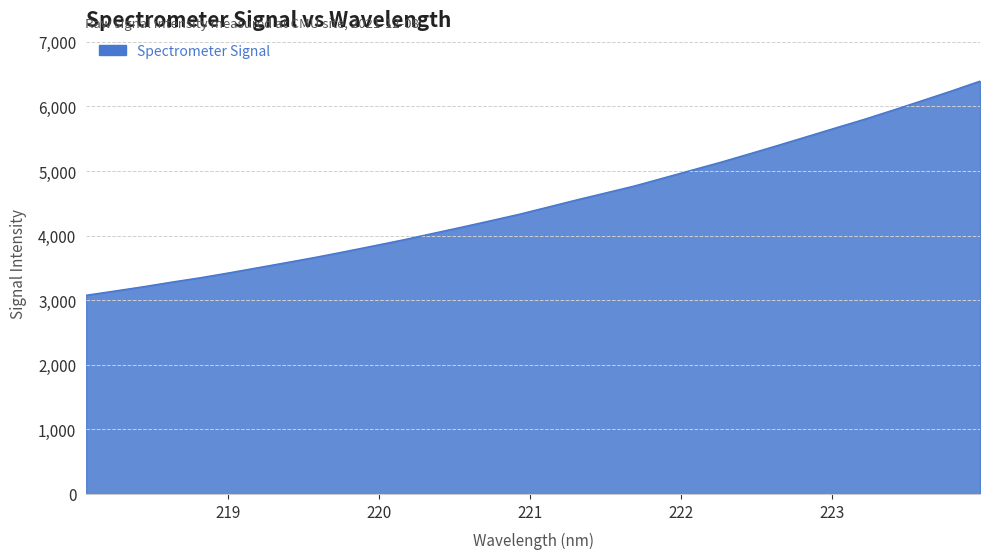

What is the maximum value shown in the chart?

6392.1